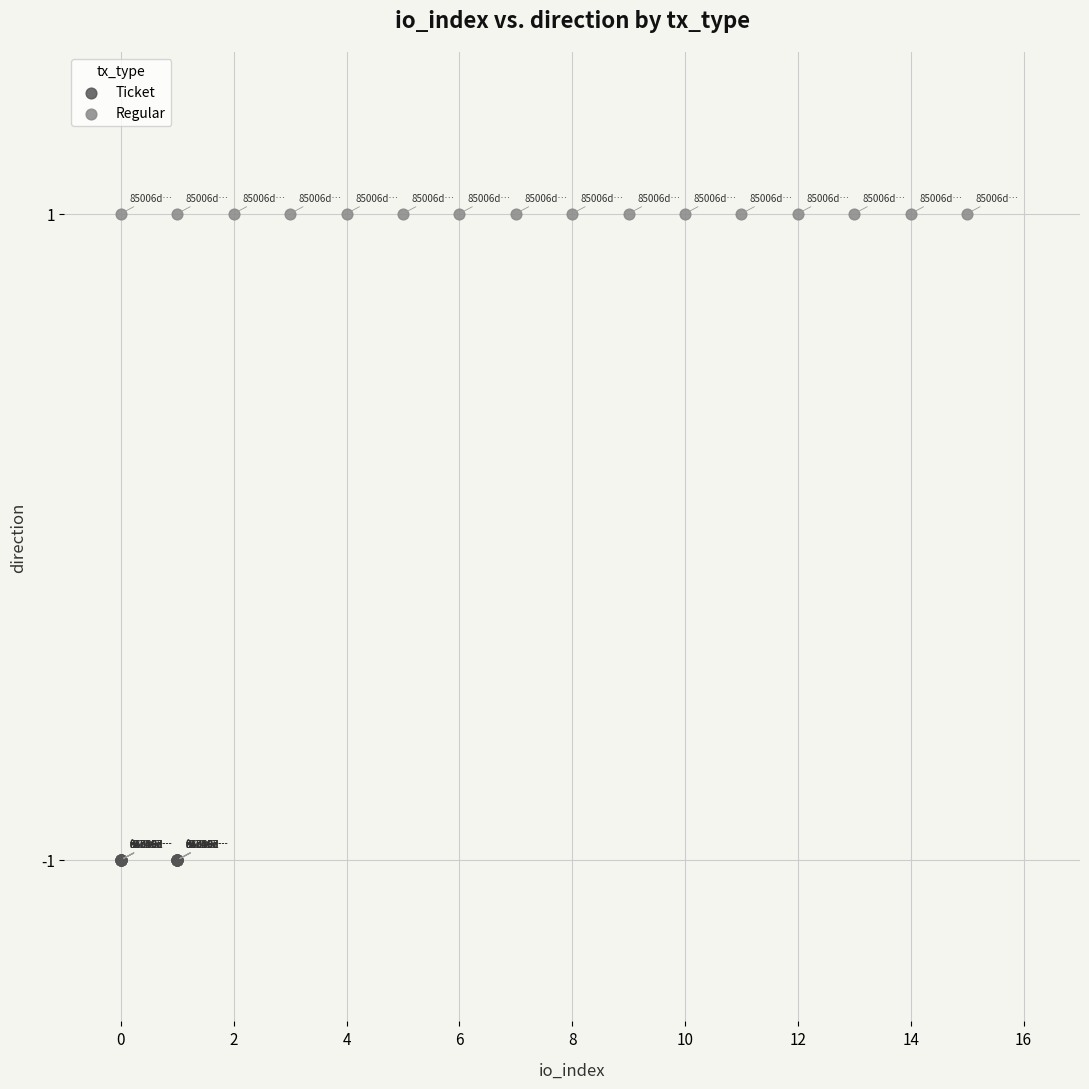

What are all the series names shown in the legend?

Ticket, Regular